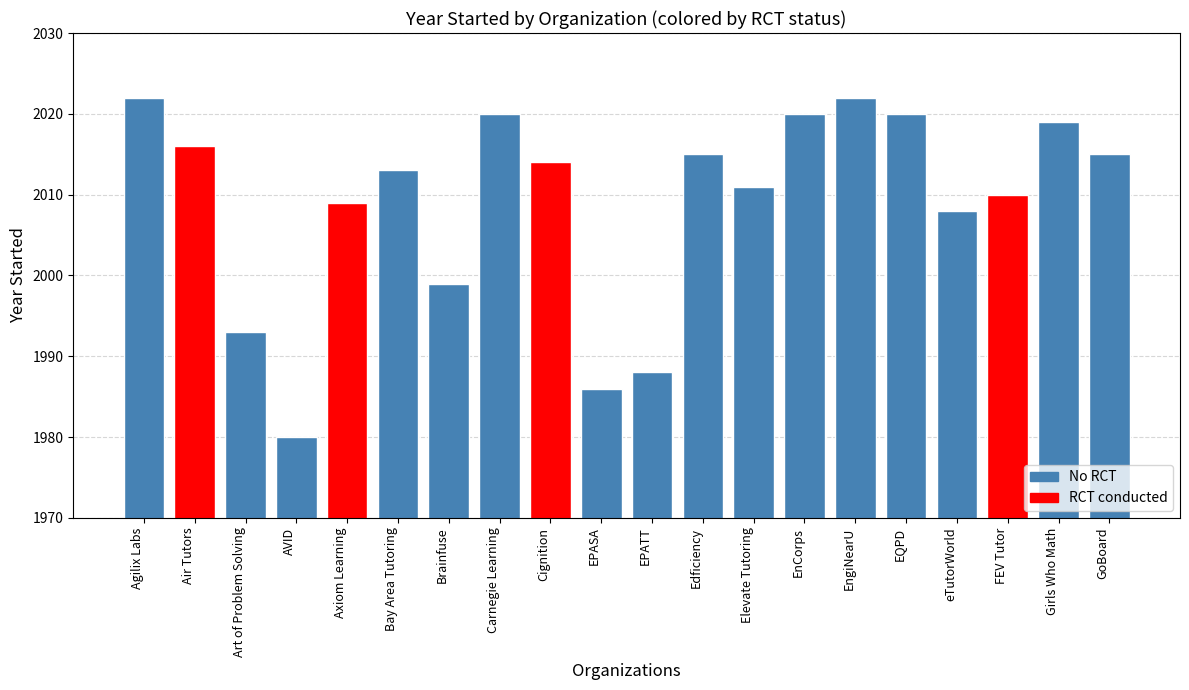

What is the difference between the maximum and second lowest values?

36